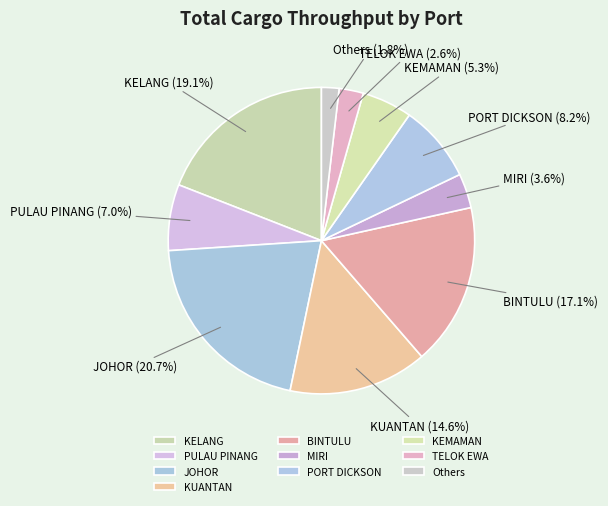

To the nearest percent, what is the difference between the largest and smallest slice percentages?

19%